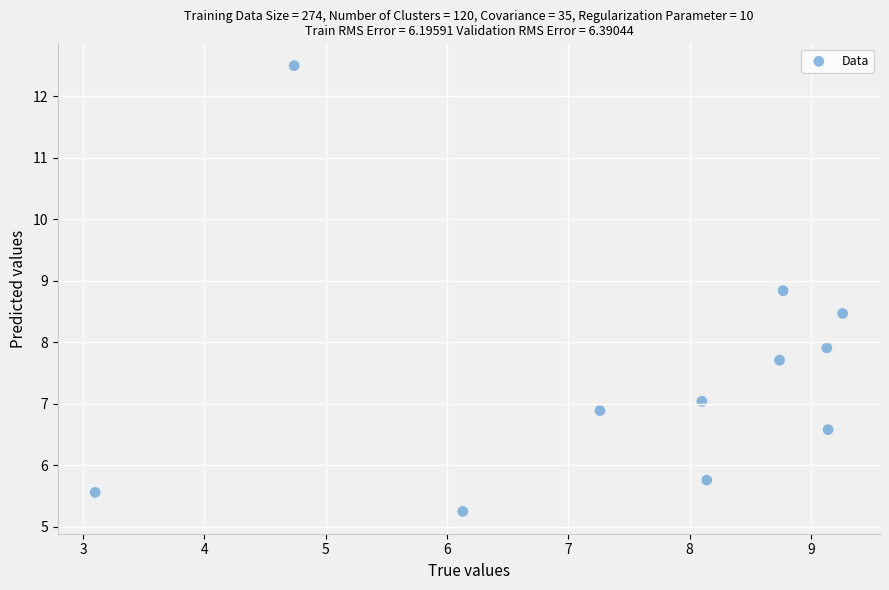

What is the range of X values (max minus min)?

6.2